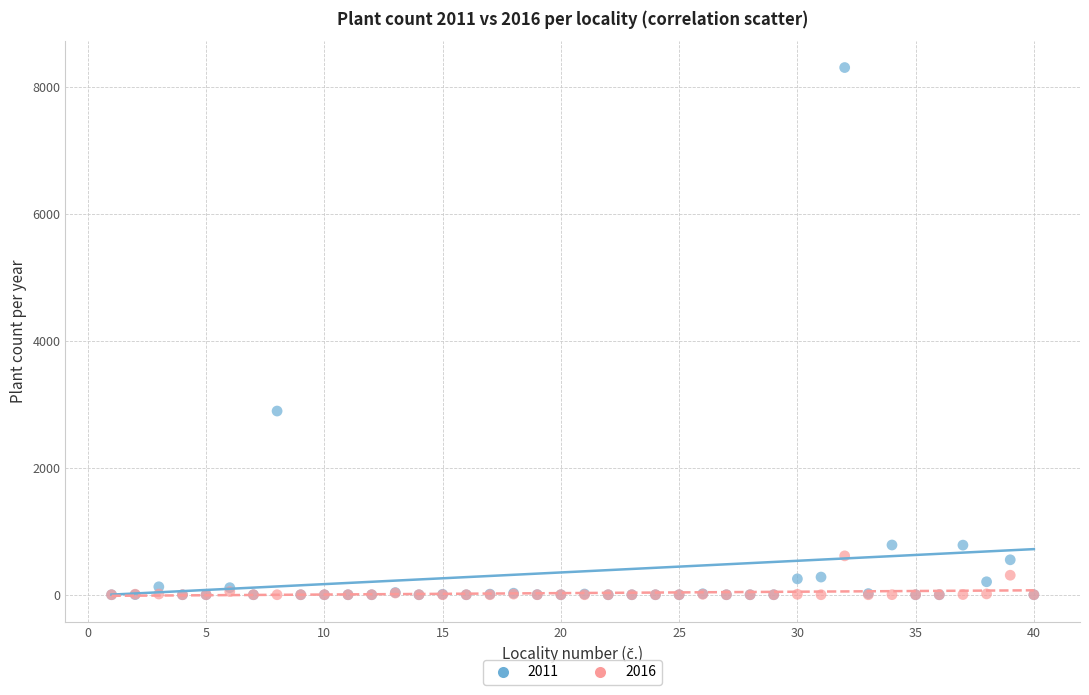

Across all series, what Y value is closest to 4150?

2892